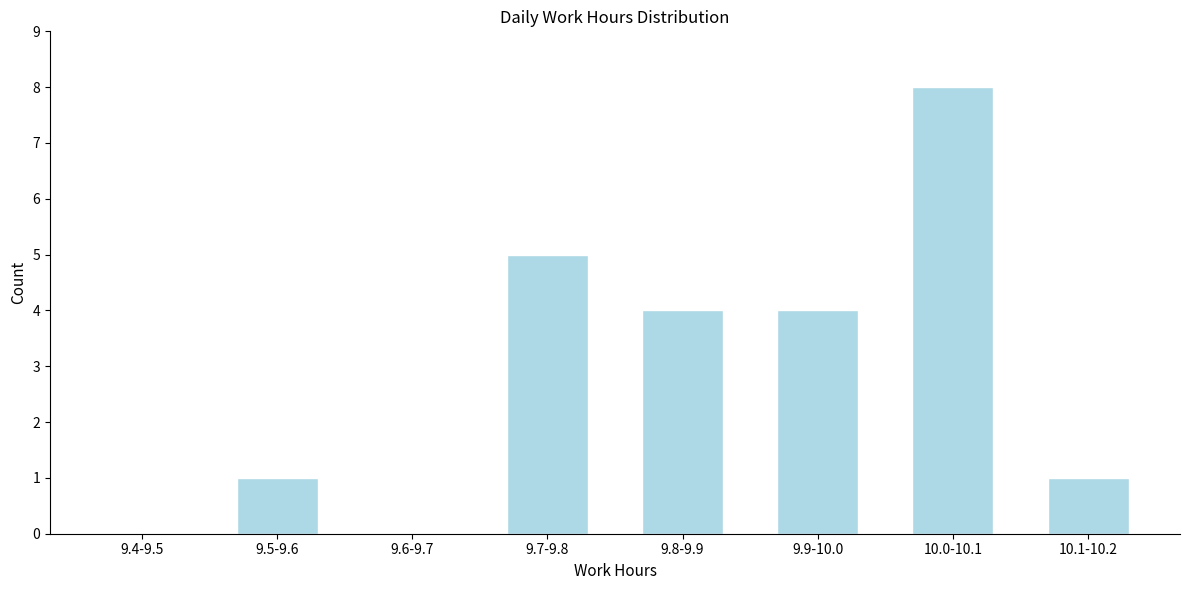

Reading left to right, what are all the values shown in this chart?

9.4-9.5=0	9.5-9.6=1	9.6-9.7=0	9.7-9.8=5	9.8-9.9=4	9.9-10.0=4	10.0-10.1=8	10.1-10.2=1